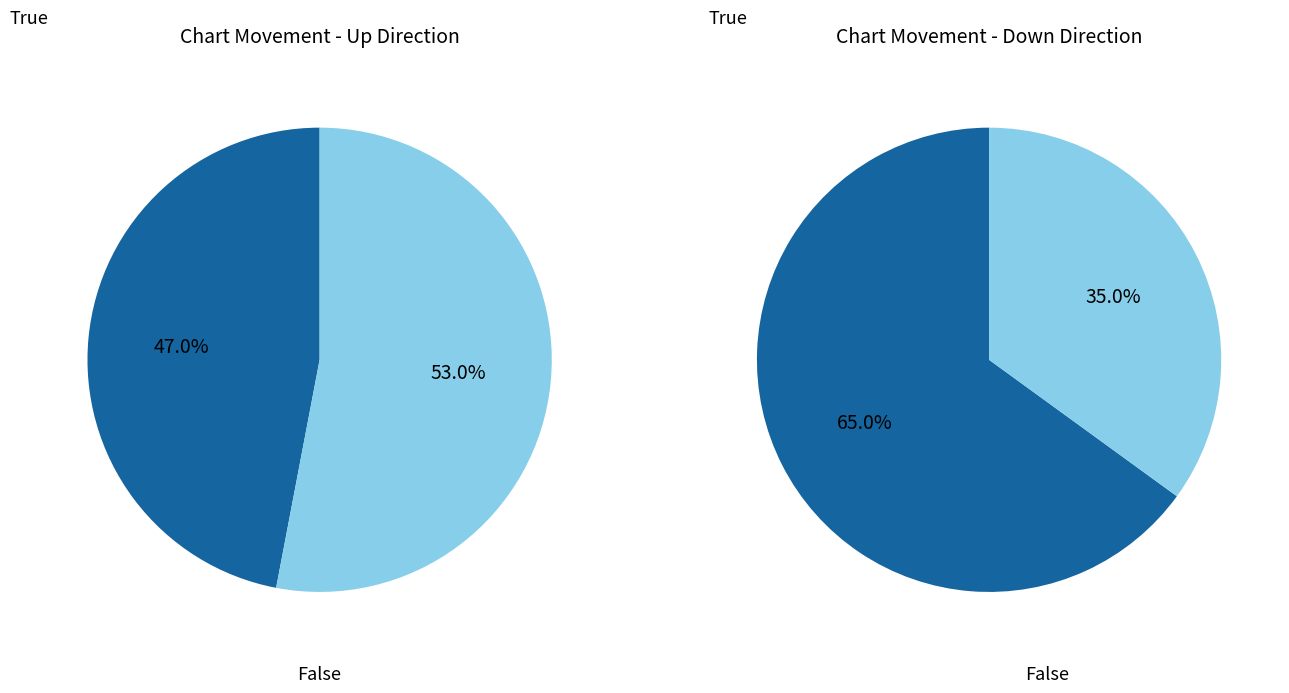

Do - and down together represent more than half of the pie?

No